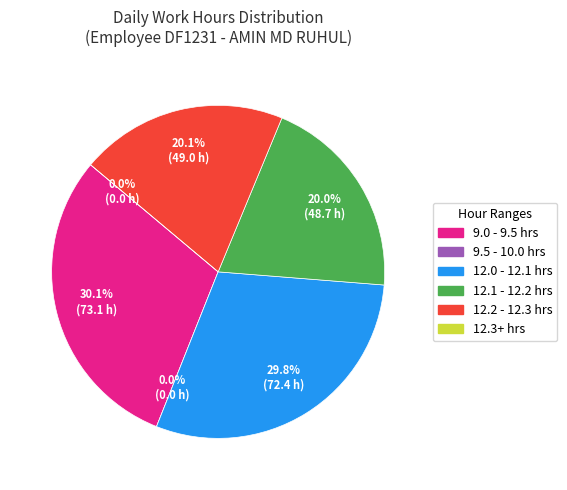

Is it true that 26-Wed is 11% of the pie?

False